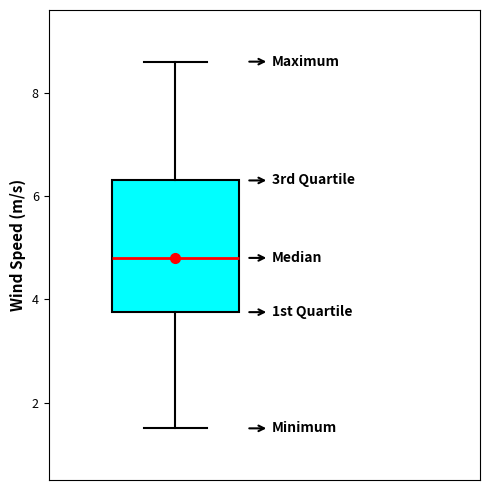

Where does the median line of the box sit on the y-axis? The values are not printed on the chart, so give them approximately, as read against the axis.

4.8